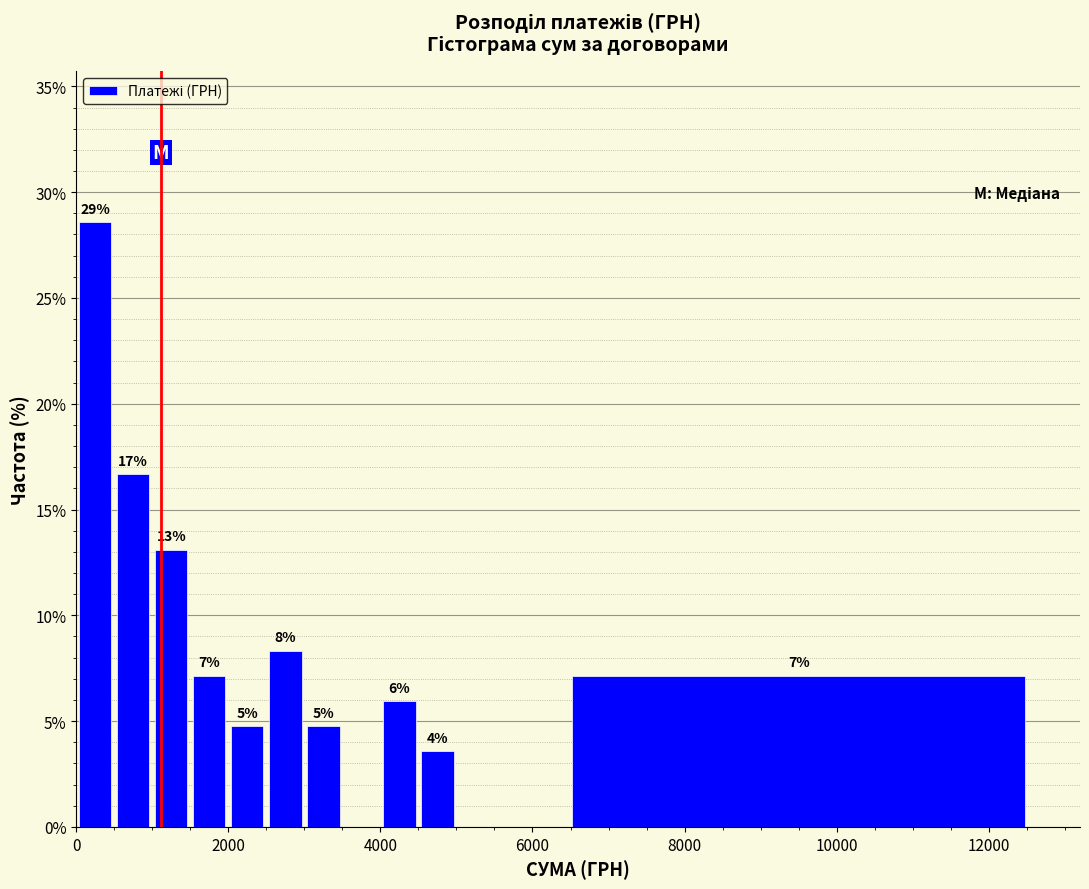

Read against the x-axis, roughly where is the centre of the tallest bar?

200